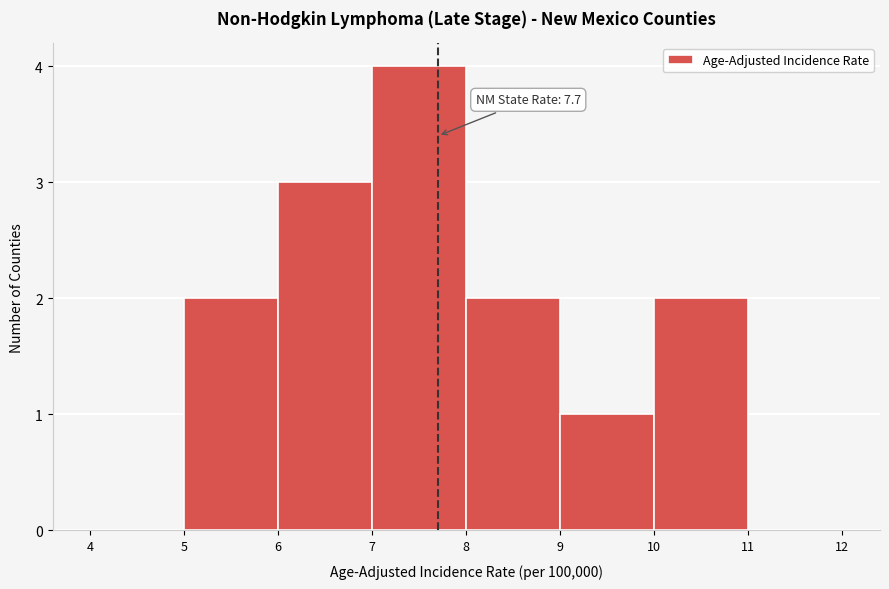

Which range on the x-axis has the tallest bar?

7 to 8